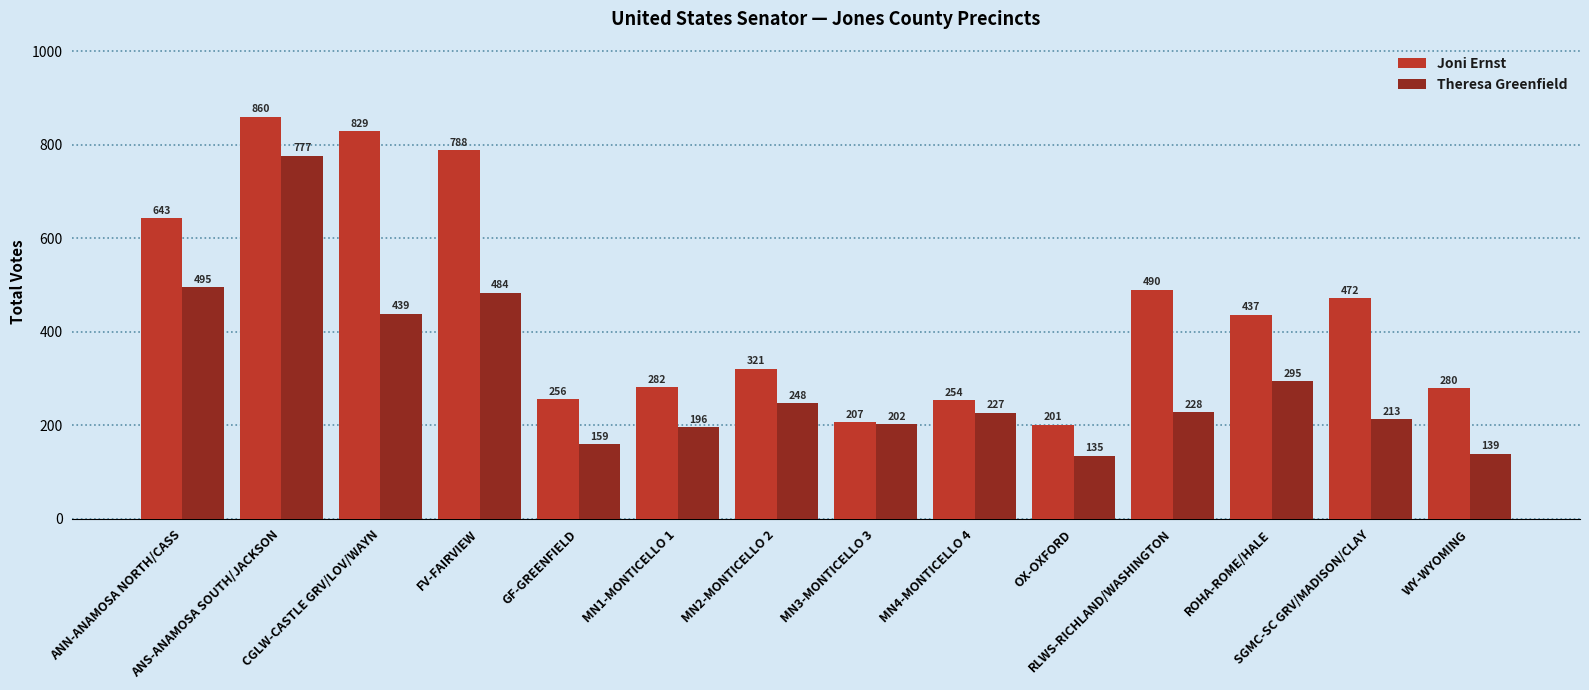

Are the bars horizontal?

No